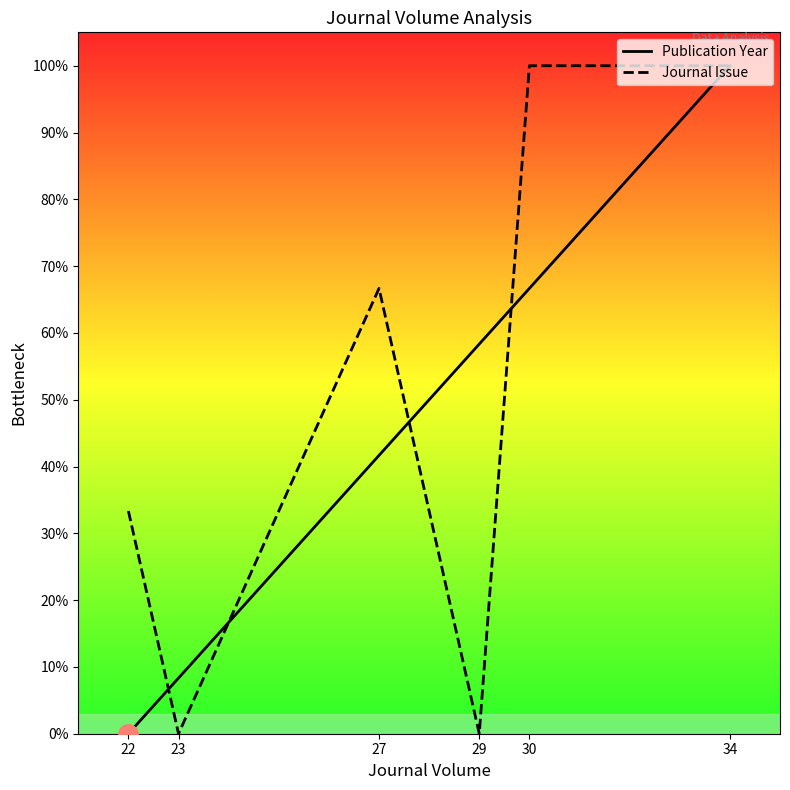

At how many categories does at least one series exceed 61?

3